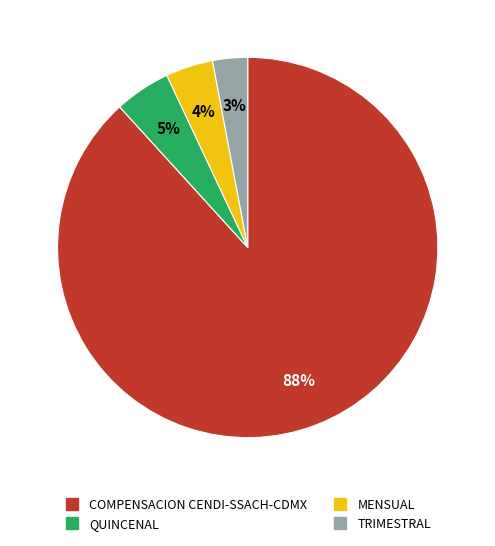

What is the largest slice in the pie chart?

COMPENSACION CENDI-SSACH-CDMX